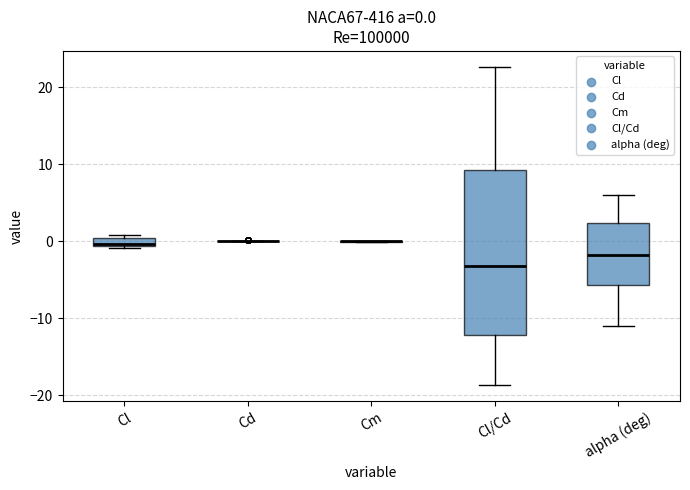

Comparing the boxes themselves (not the whiskers), which one is the tallest?

Cl/Cd